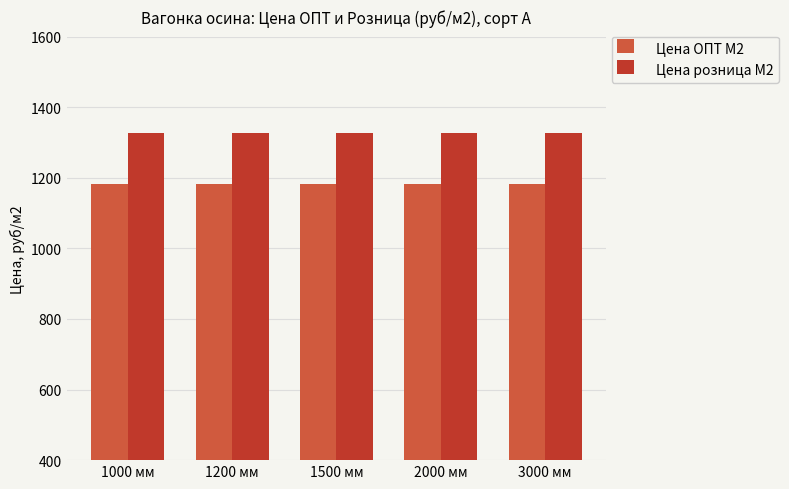

What is the highest value of the Цена розница М2 series?

1325.7